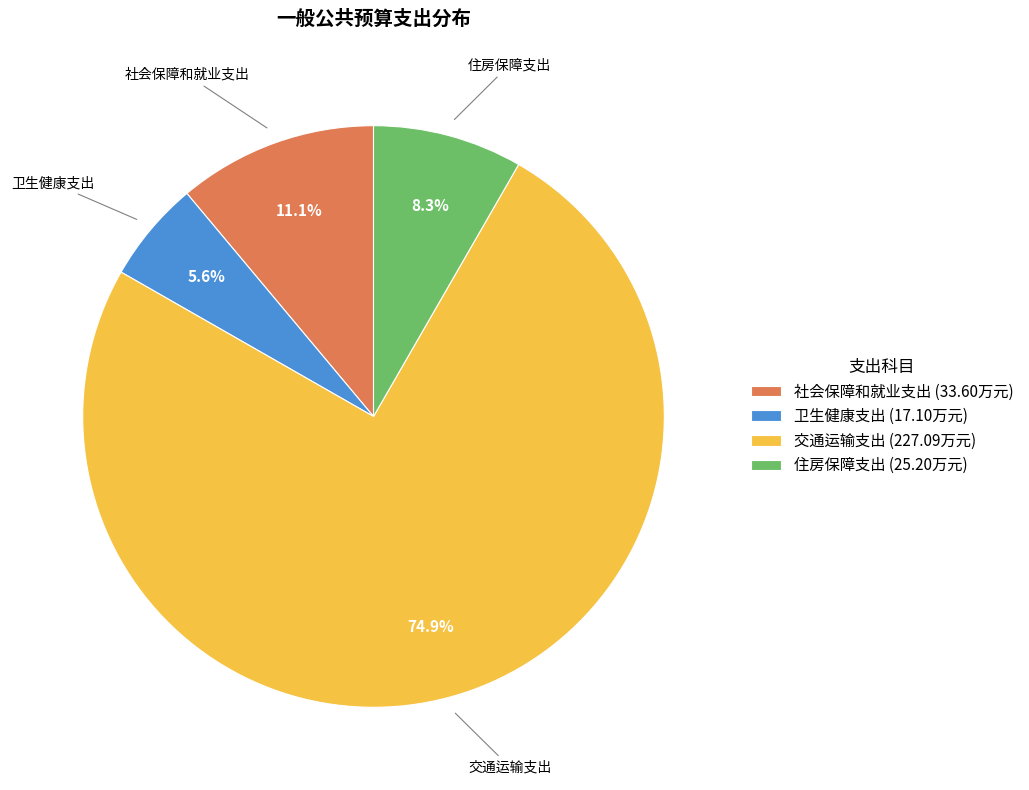

What percentage is the 社会保障和就业支出 slice, to the nearest percent?

11%